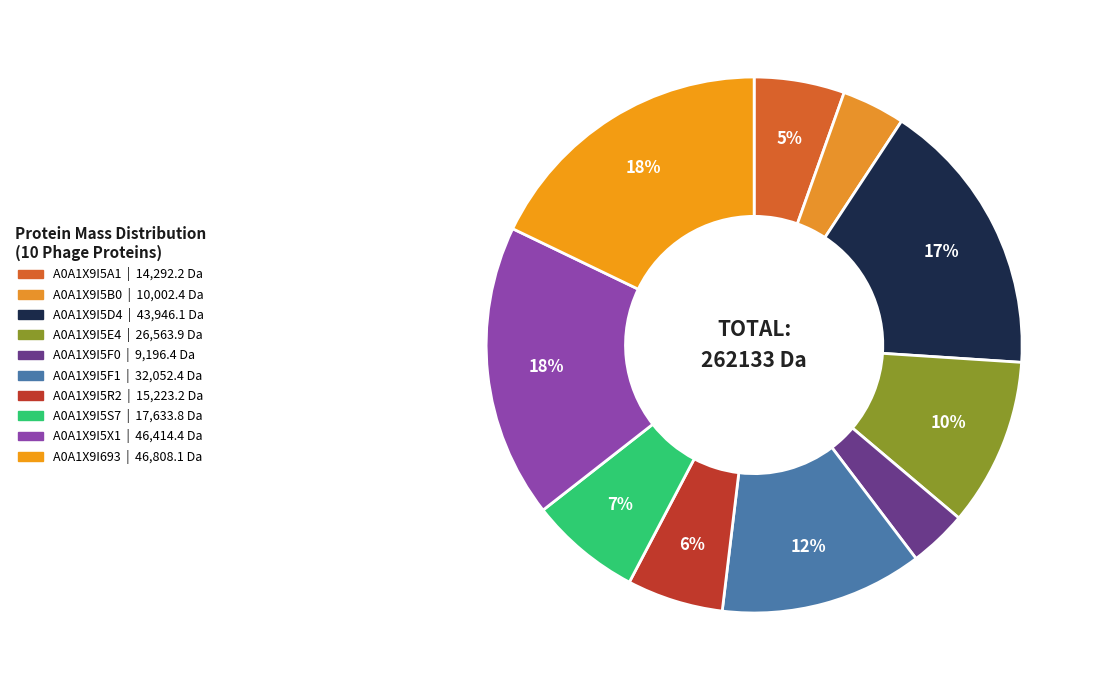

How many segments does this pie chart have?

10